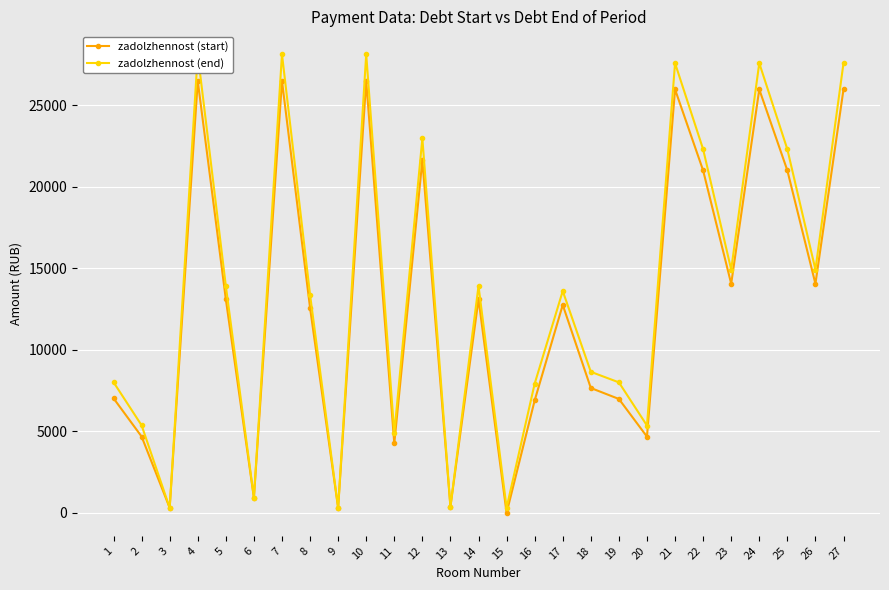

Reading left to right, extract all data points from this chart.

zadolzhennost (start): 1=7030.6	2=4683.0	3=311.3	4=26493.2	5=13108.6	6=931.3	7=26493.2	8=12577.0	9=311.3	10=26493.2	11=4256.5	12=21636.4	13=384.5	14=13108.6	15=0.0	16=6897.4	17=12758.5	18=7661.1	19=6988.1	20=4676.2	21=25979.5	22=21005.2	23=14056.0	24=25979.5	25=21005.2	26=14056.0	27=25979.5
zadolzhennost (end): 1=8016.8	2=5371.2	3=311.3	4=28133.4	5=13920.2	6=937.2	7=28133.4	8=13379.4	9=311.3	10=28133.4	11=4890.8	12=22975.9	13=384.5	14=13920.2	15=314.7	16=7925.2	17=13608.1	18=8652.8	19=8006.2	20=5357.5	21=27587.9	22=22305.6	23=14926.3	24=27587.9	25=22305.6	26=14926.3	27=27587.9